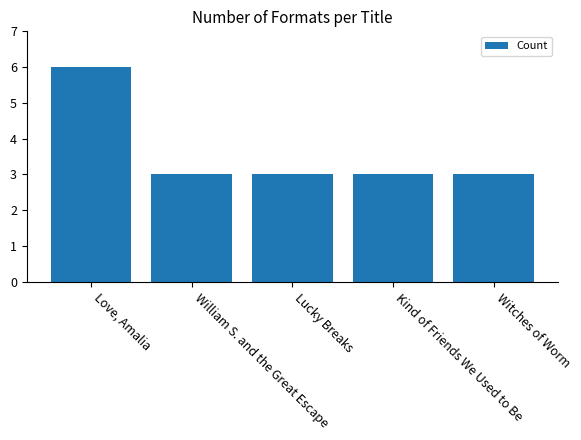

Reading right to left, list all the values displayed in this chart.

3	3	3	3	6